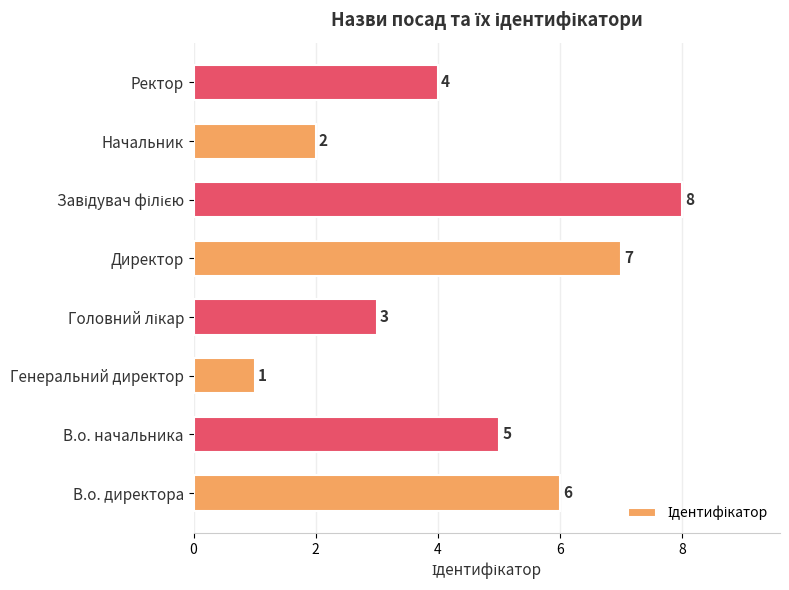

What is the change in value from В.о. директора to Директор?

+1